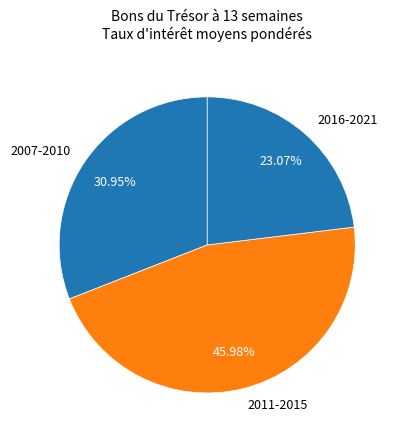

Rank the categories by value from lowest to highest.

2016-2021, 2007-2010, 2011-2015